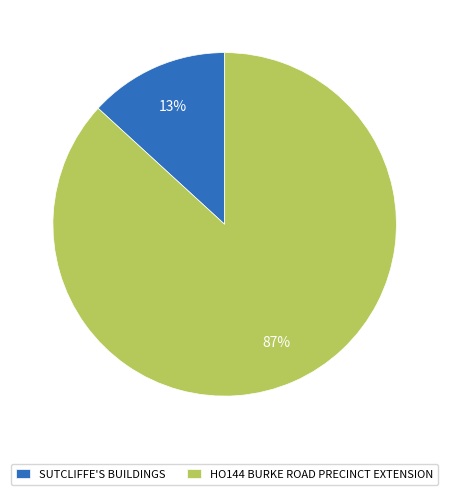

Is it true that HO144 BURKE ROAD PRECINCT EXTENSION is 74% of the pie?

False